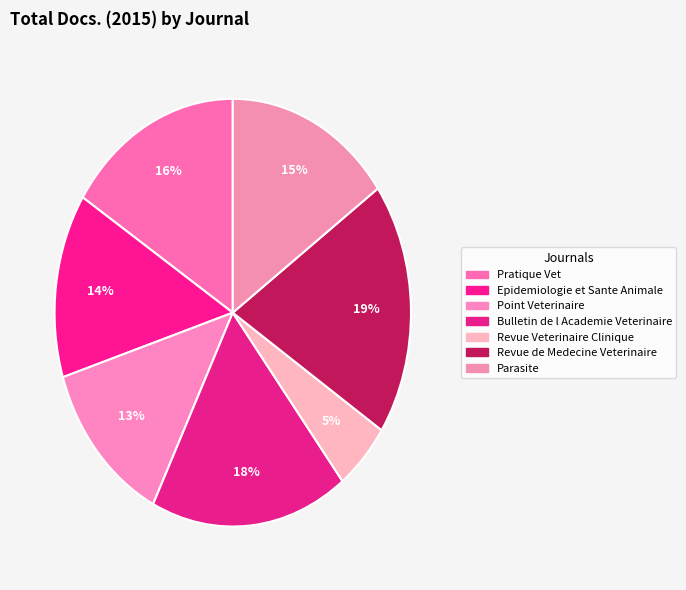

Does Parasite represent more than half of the total?

No